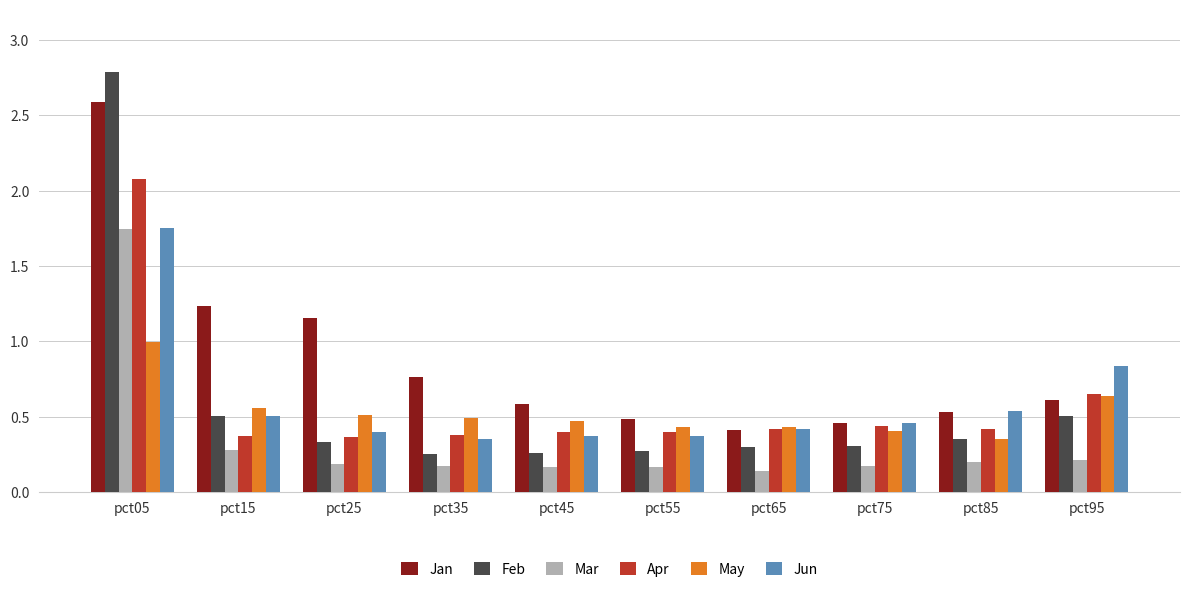

How many categories are shown in the chart?

10